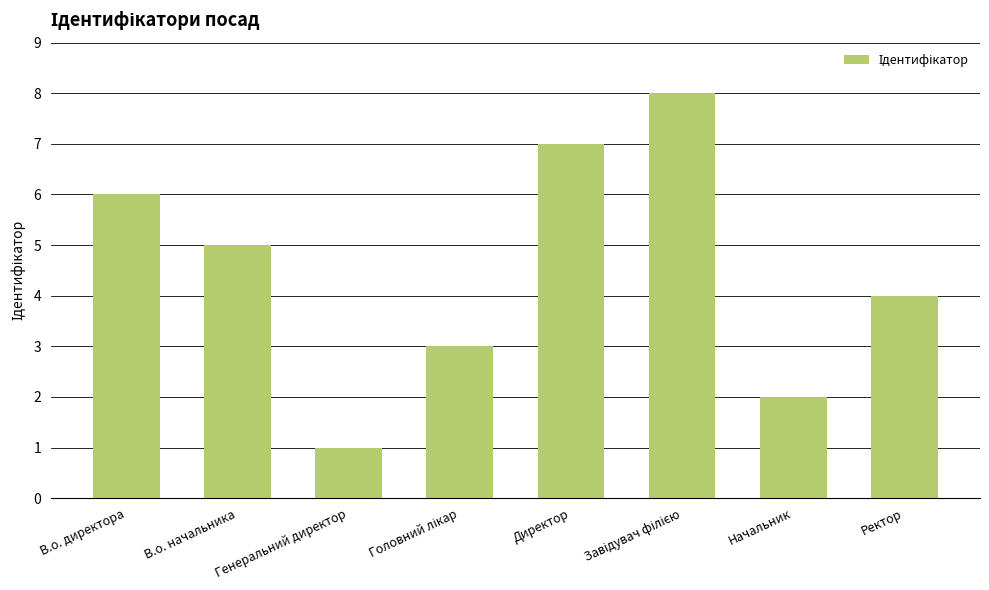

True or false: the data shows 5 at В.о. начальника.

True